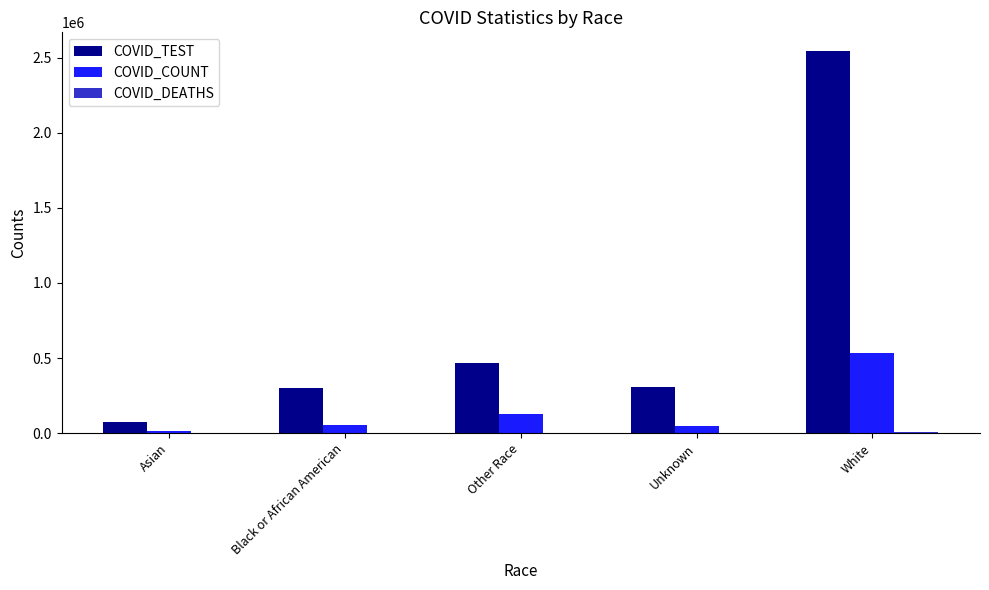

What is the highest value of the COVID_COUNT series?

530550